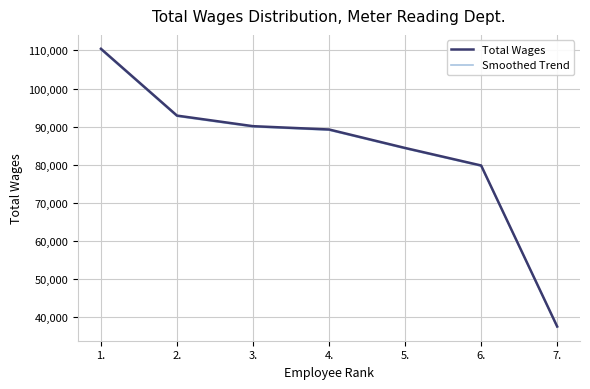

What is the smallest value displayed?

37482.9